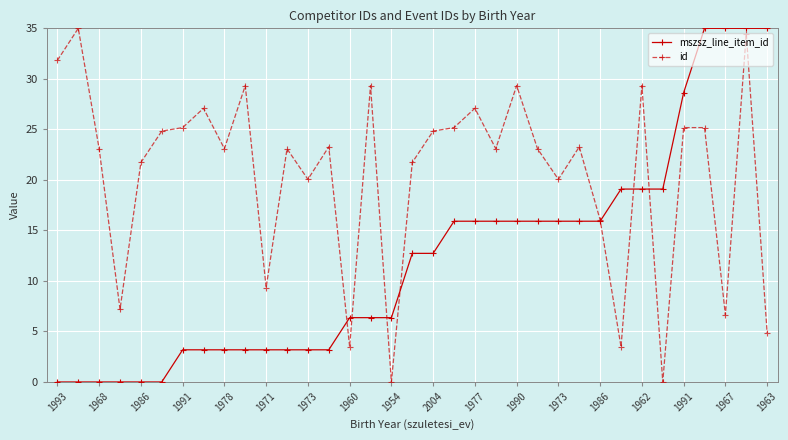

What is the maximum value for id?

35.0